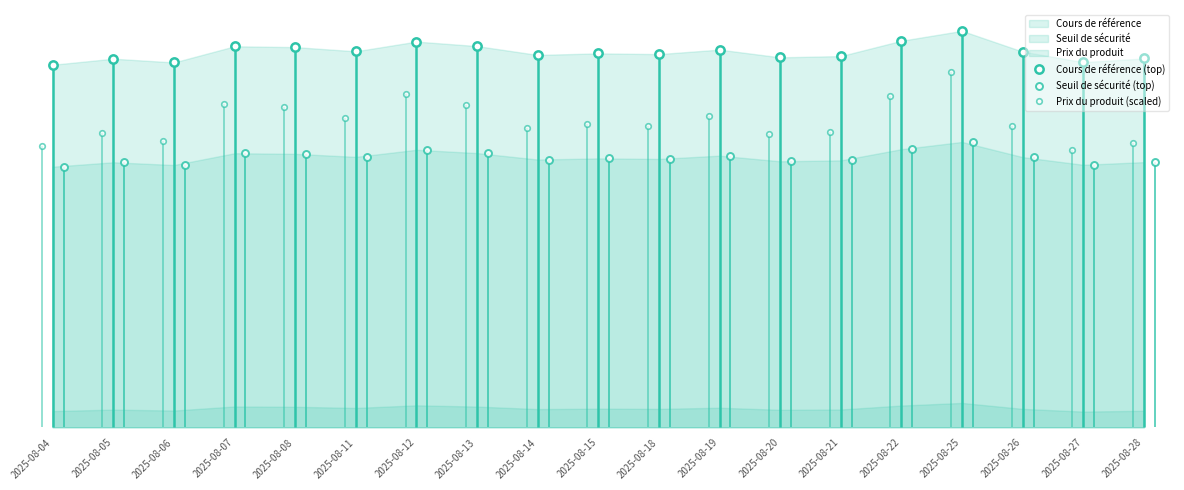

How many distinct data groups are displayed?

3